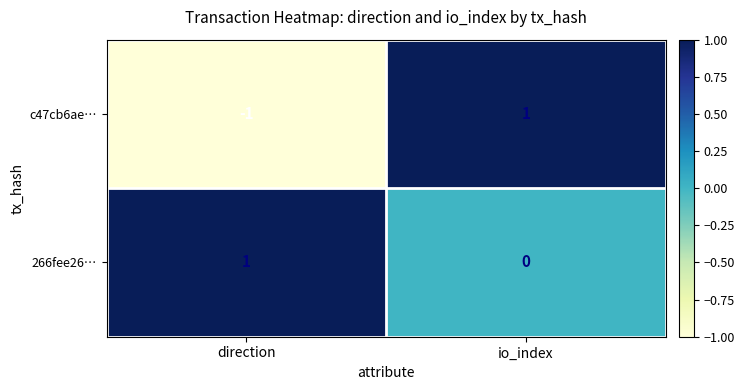

How many negative values does the c47cb6ae… series have?

1